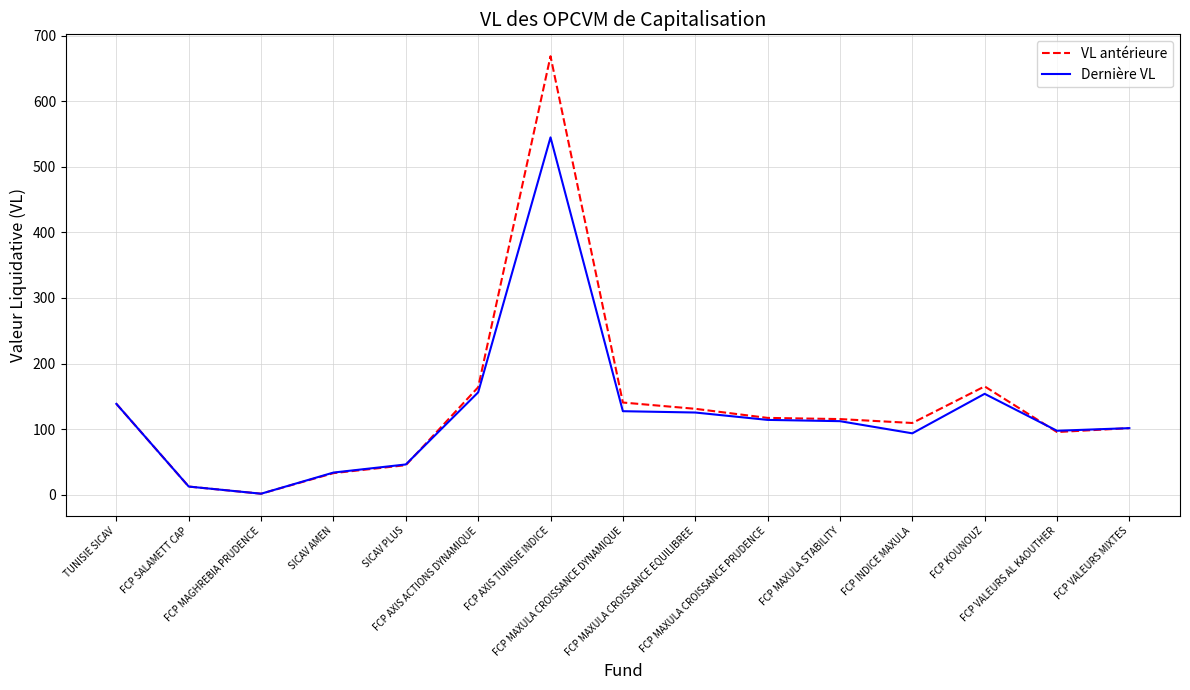

Which series has the widest spread of values?

VL antérieure